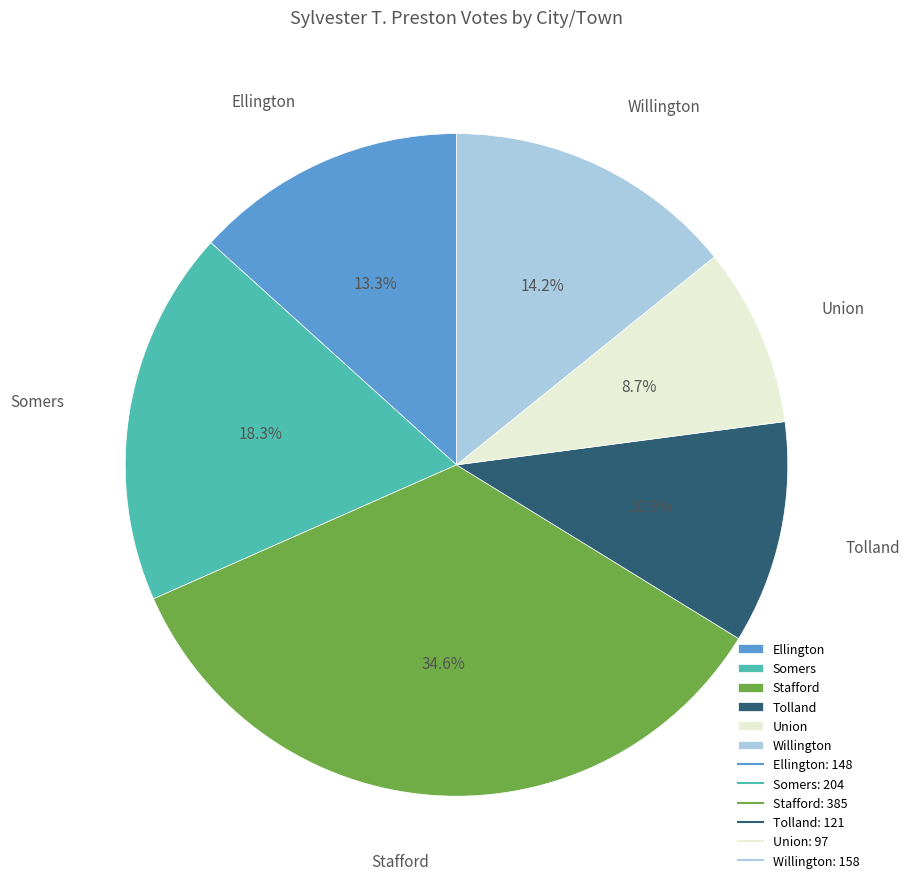

What is the smallest slice in the pie chart?

Union